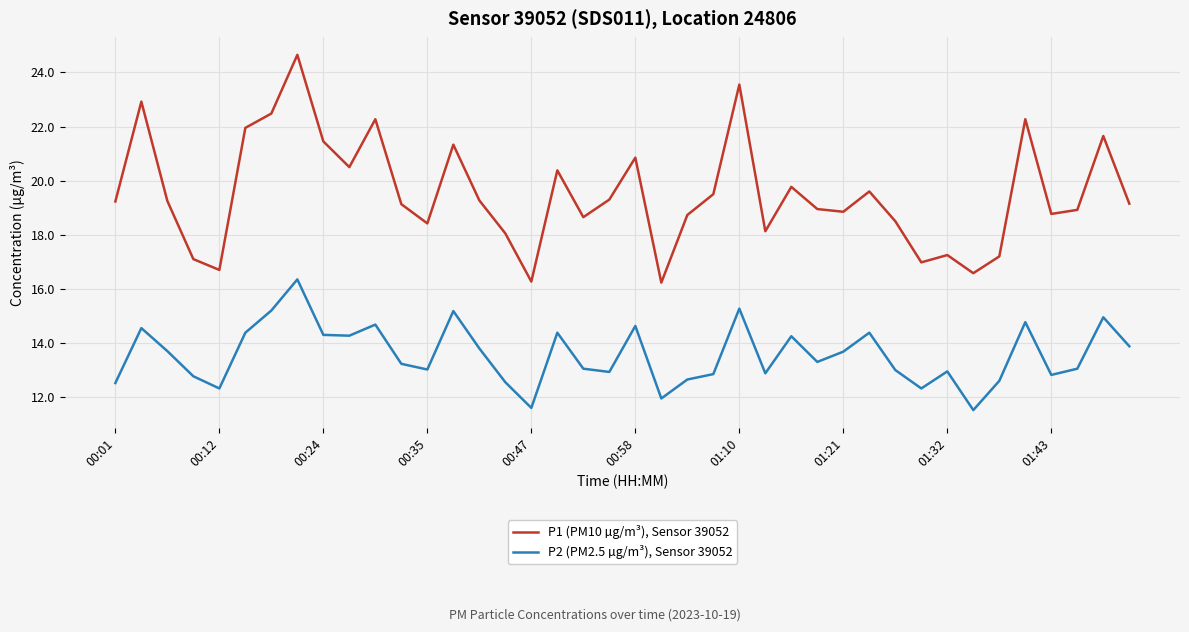

What is the difference between the maximum and minimum values in the P2 (PM2.5 µg/m³), Sensor 39052 series?

4.8